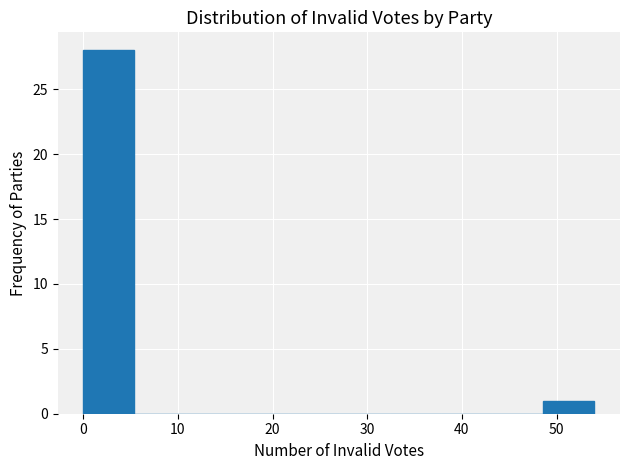

Reading left to right, transcribe this chart: for each bar, give the range it covers on the x-axis and its height. Neither the bar edges nor the heights are printed on the chart, so give them approximately, as read against the axes.

0.0 to 5.4: 28
5.4 to 10.8: 0
10.8 to 16.2: 0
16.2 to 21.6: 0
21.6 to 27.0: 0
27.0 to 32.4: 0
32.4 to 37.8: 0
37.8 to 43.2: 0
43.2 to 48.6: 0
48.6 to 54.0: 1